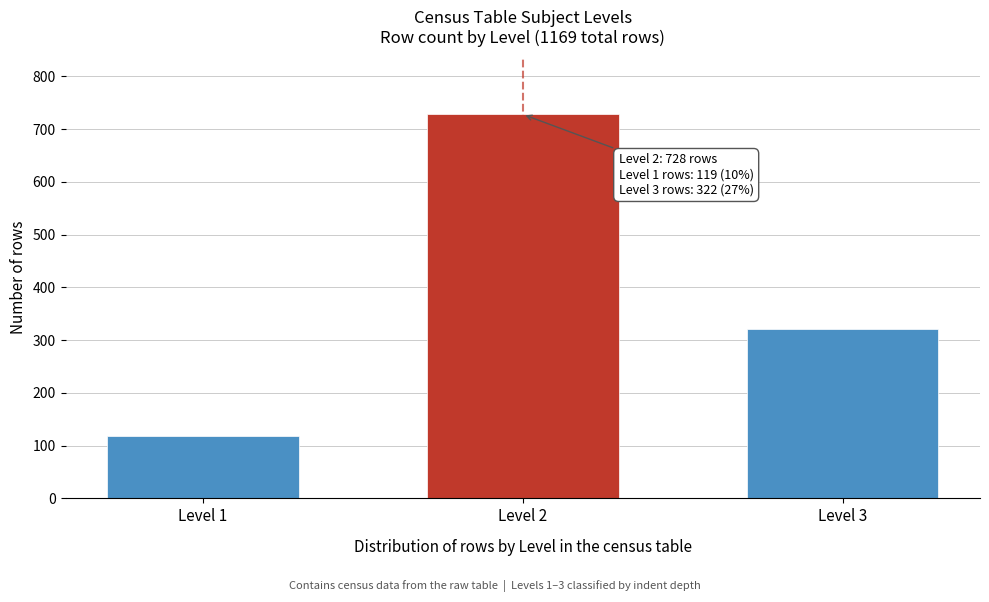

Reading left to right, extract all data points from this chart.

119	728	322